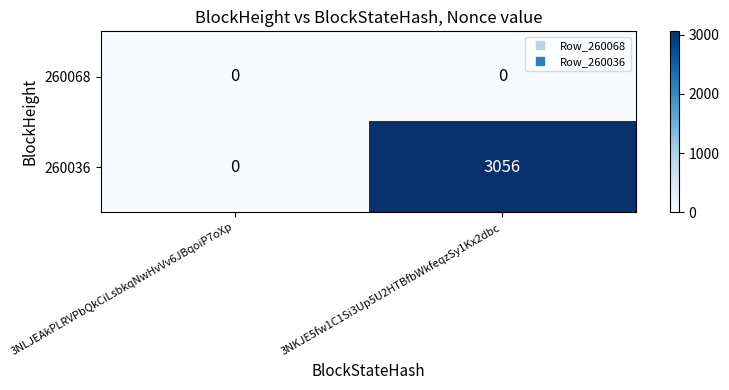

Between 3NLJEAkPLRVPbQkCiLsbkqNwHvVv6JBqoiP7oXp and 3NKJE5fw1C1Si3Up5U2HTBfbWkfeqzSy1Kx2dbc, which series saw the biggest shift?

260036